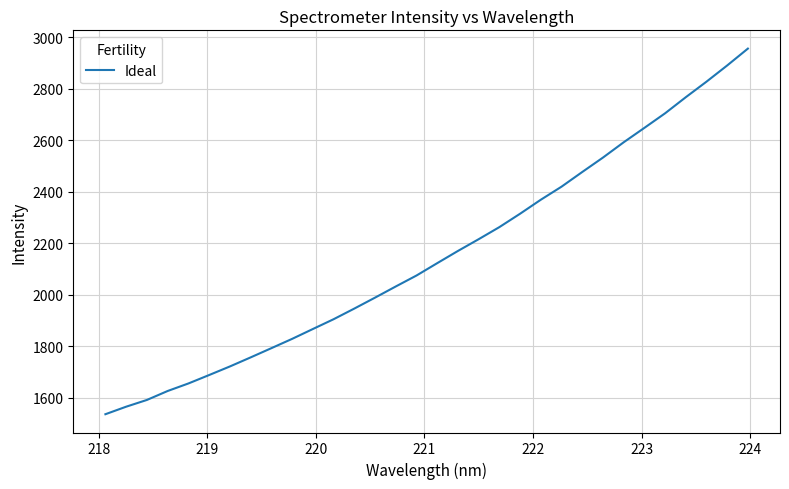

What is the difference between the maximum and minimum values?

1420.7